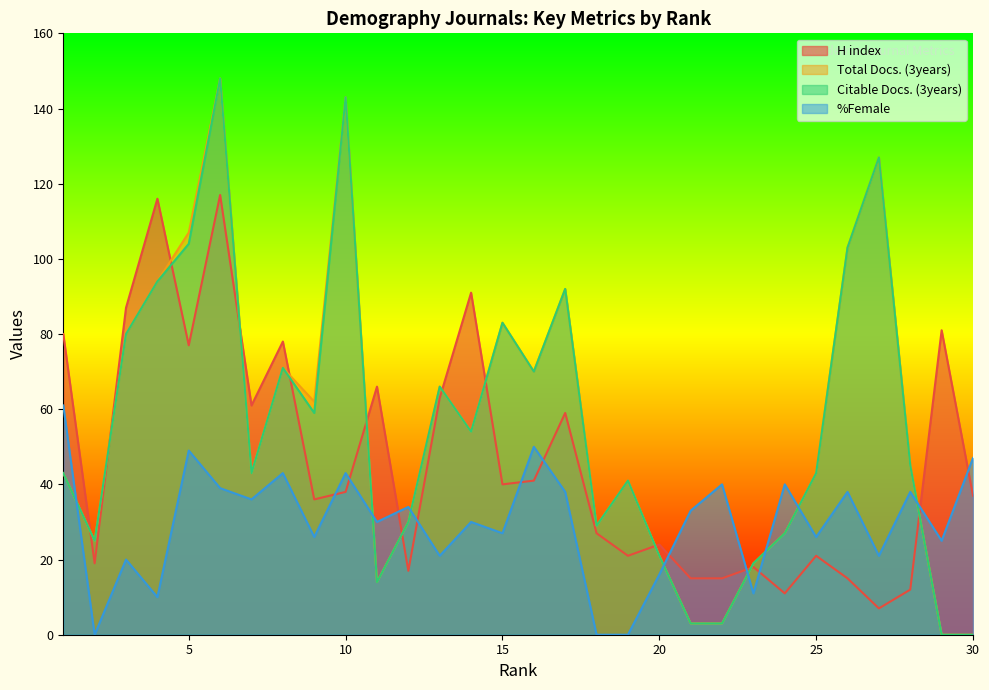

Where is Citable Docs. (3years) nearest to the value 74?

8